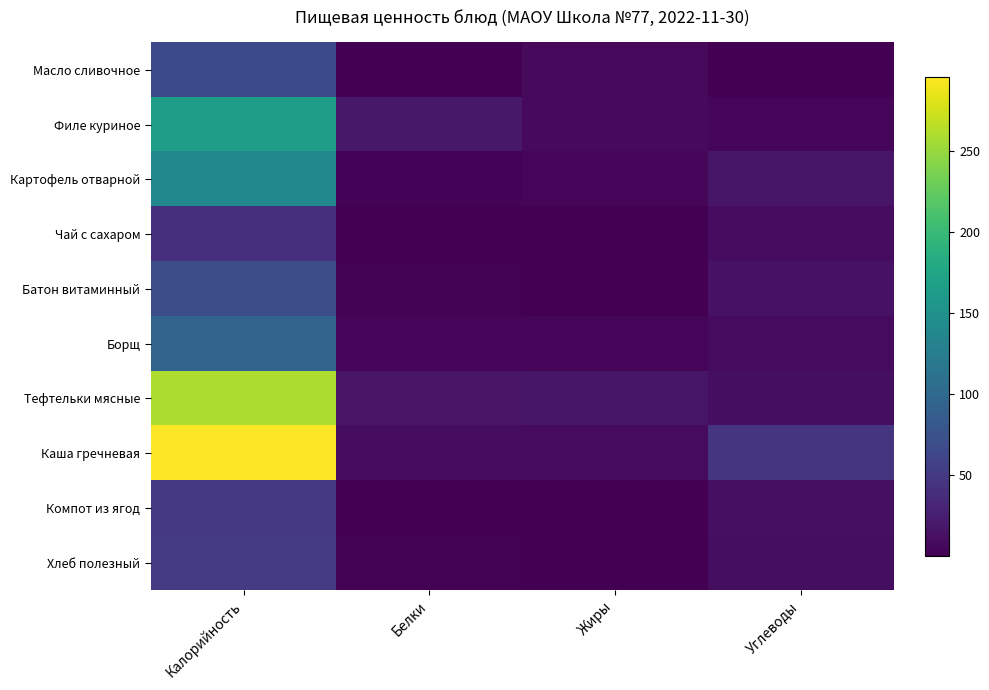

Which series has the largest total across all categories?

Каша гречневая